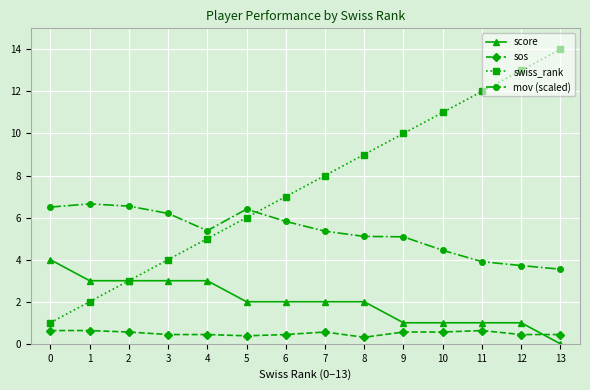

True or false: mov (scaled) and score cross at least once.

False